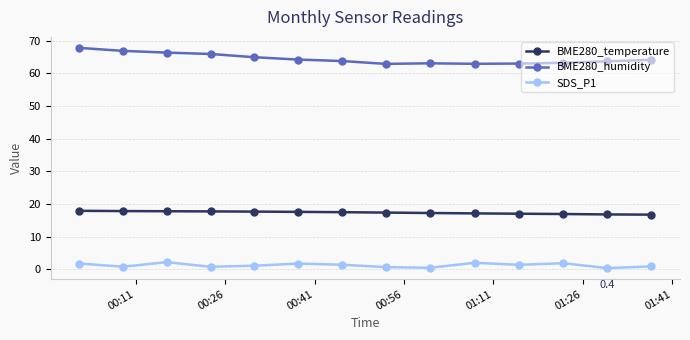

Which series has the widest spread of values?

BME280_humidity